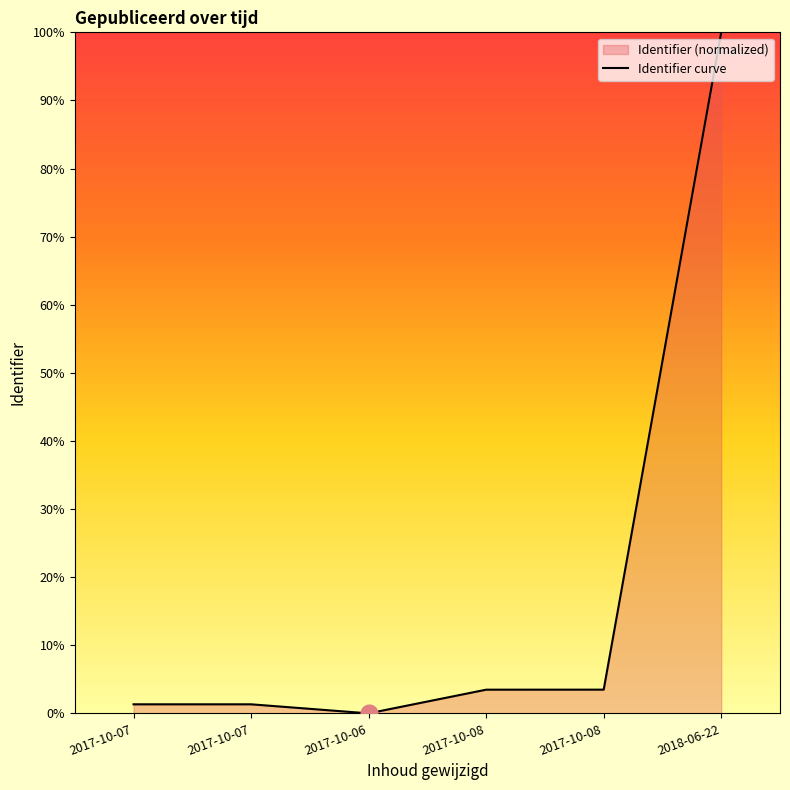

Does the chart have visible grid lines?

No